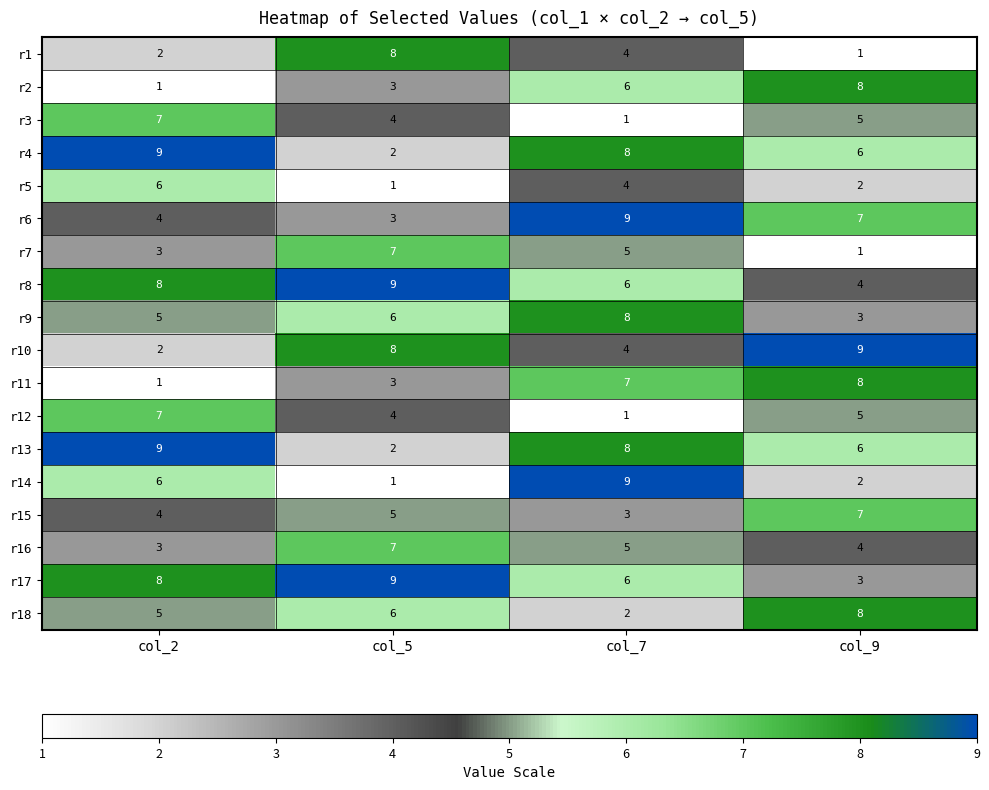

True or false: r13 has a value of 1 at col_5.

False